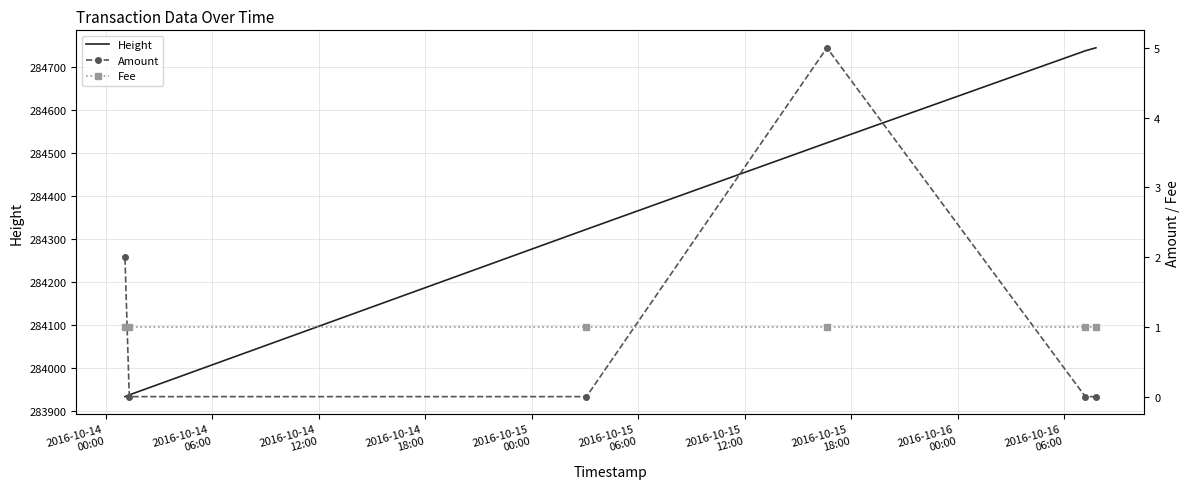

True or false: Height and Amount intersect in this chart.

False